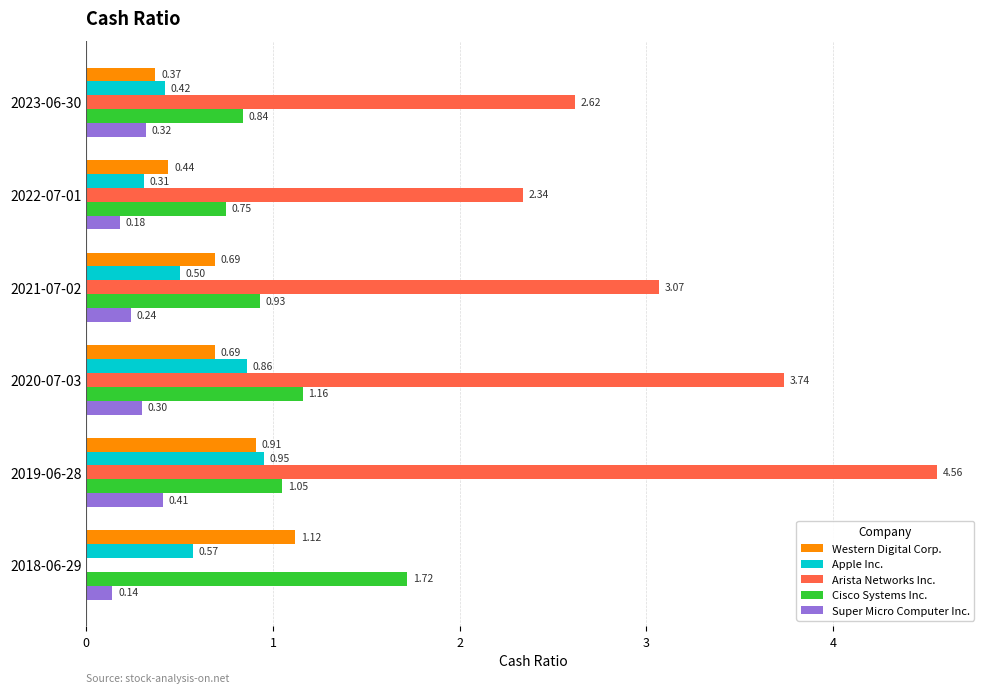

How many data points does each series have?

6